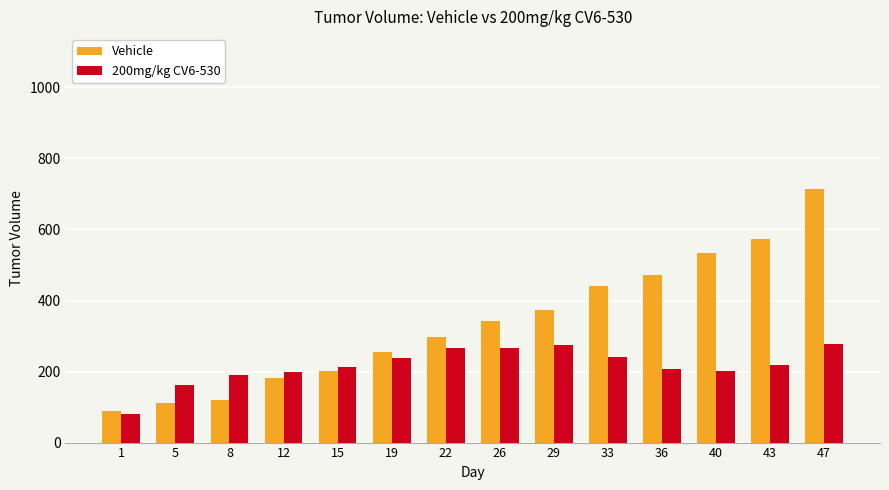

What is the maximum value shown in the chart?

715.0